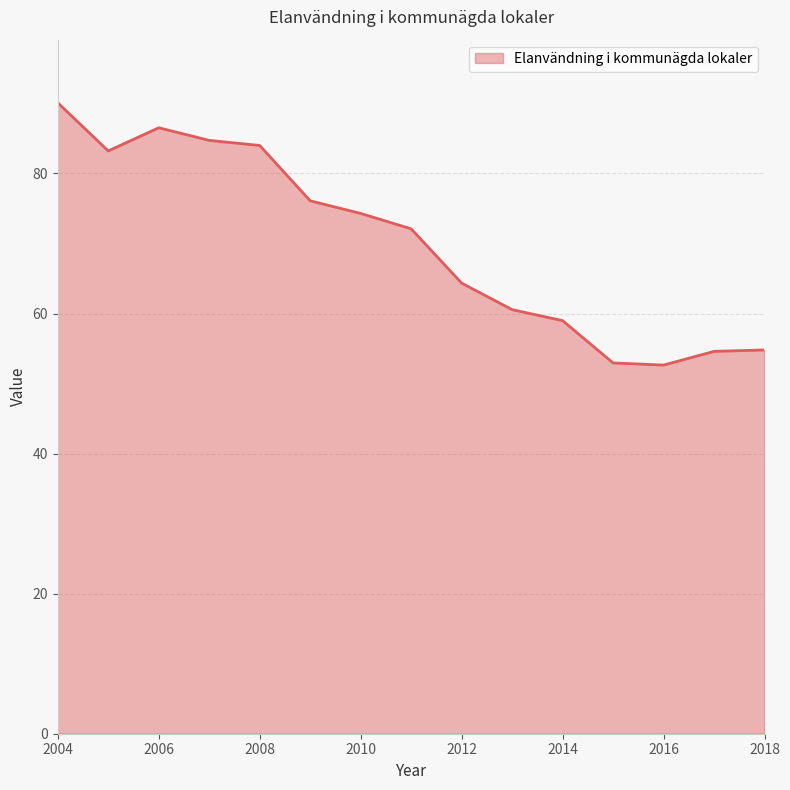

What is the smallest value displayed?

52.6